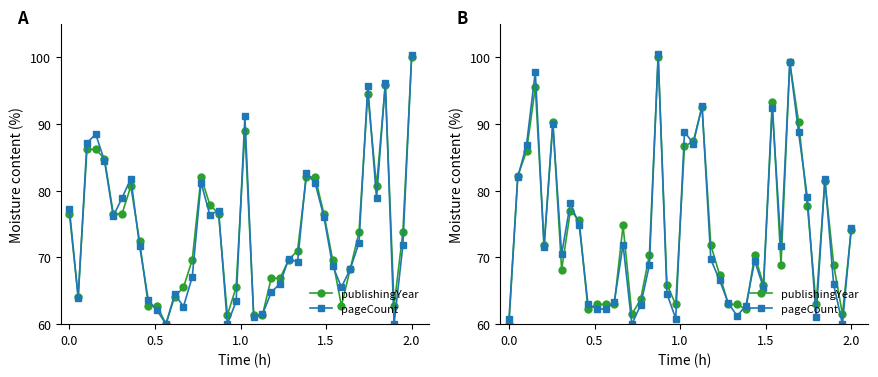

What is the sum of all publishingYear values?

2965.9